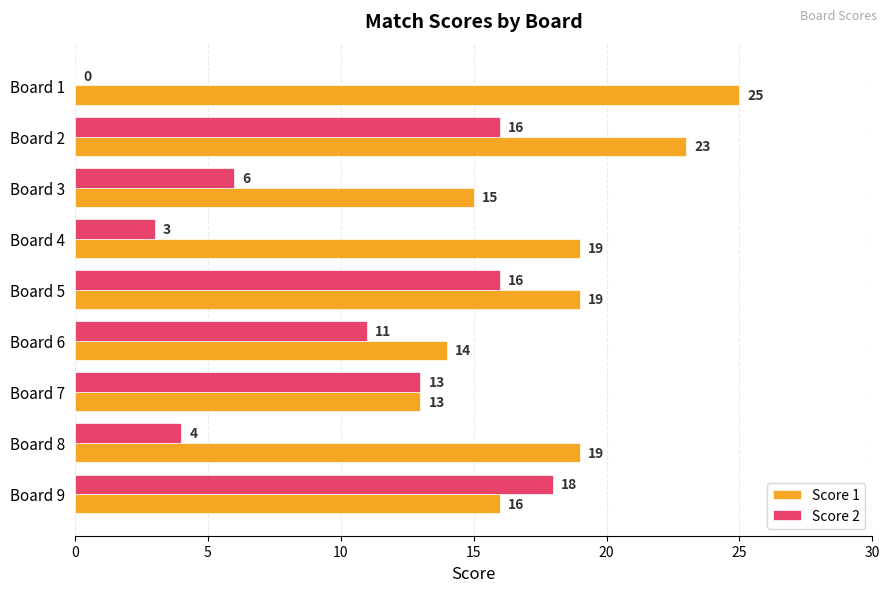

Read the Score 1 value at Board 8, to the nearest 10.

20